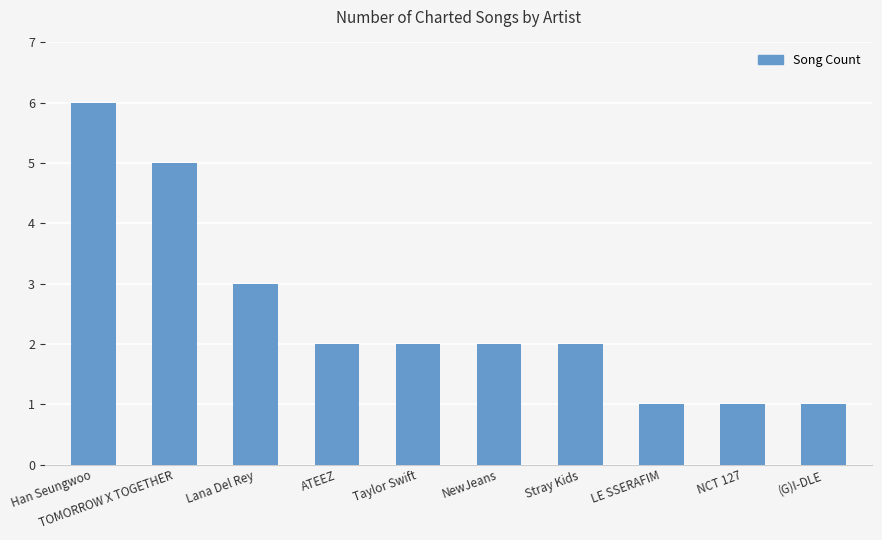

The value at NCT 127 is 2. True or false?

False